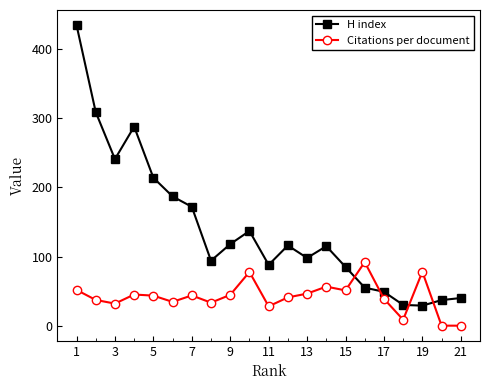

How many times do Citations per document and H index cross each other?

4